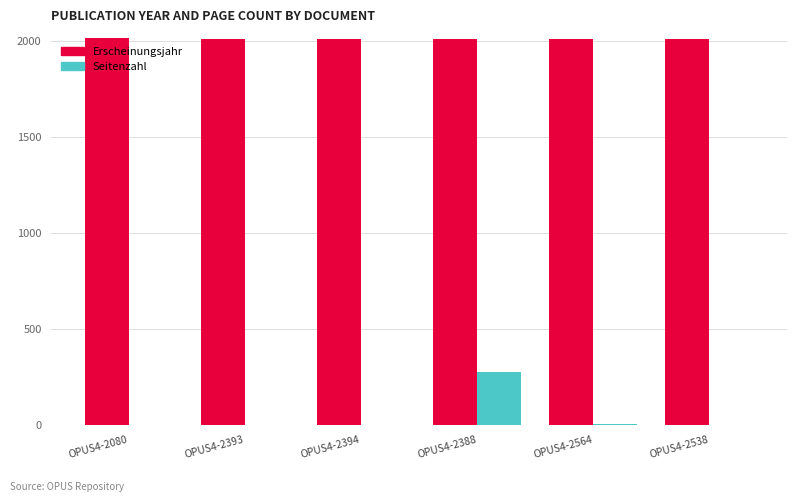

Between OPUS4-2393 and OPUS4-2388, which series saw the biggest shift?

Seitenzahl